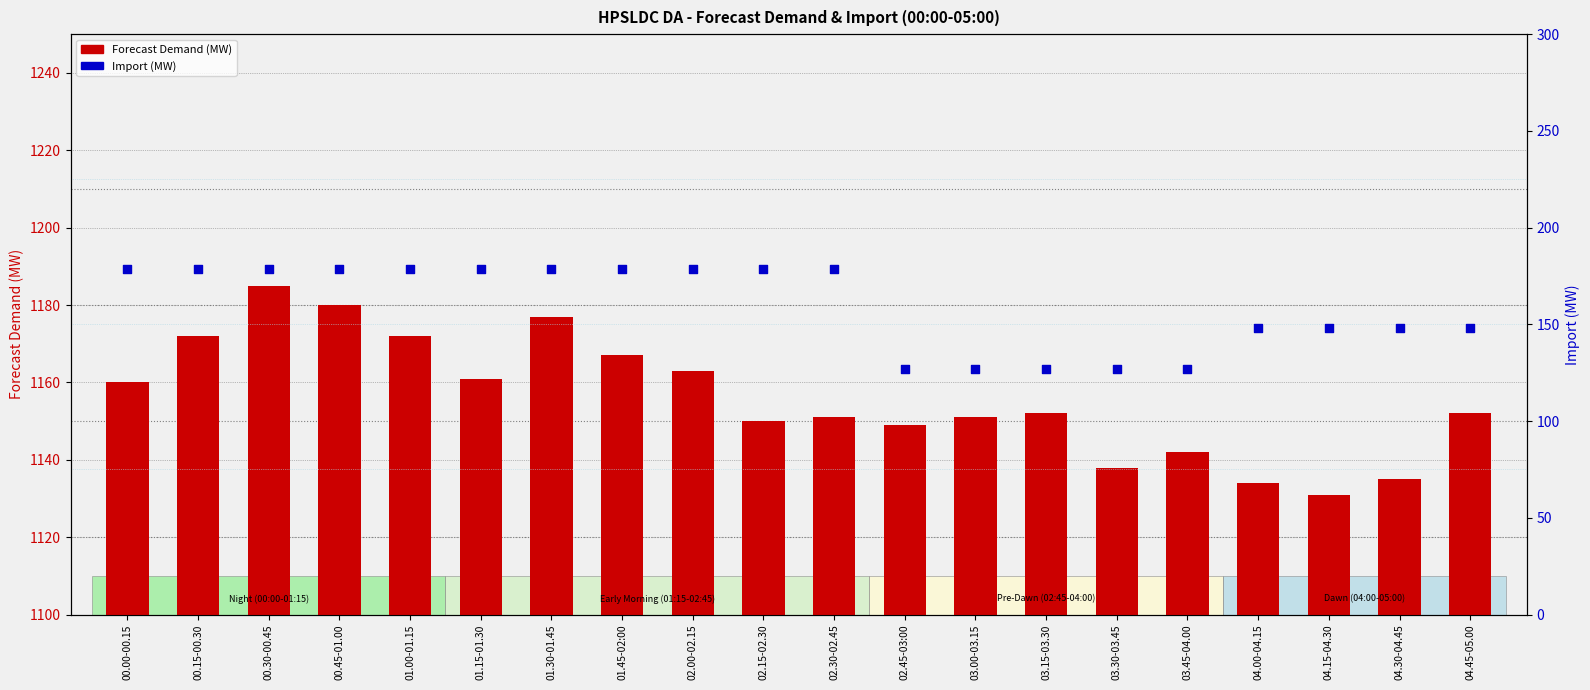

Which series reaches the maximum Y coordinate?

Forecast Demand (MW)